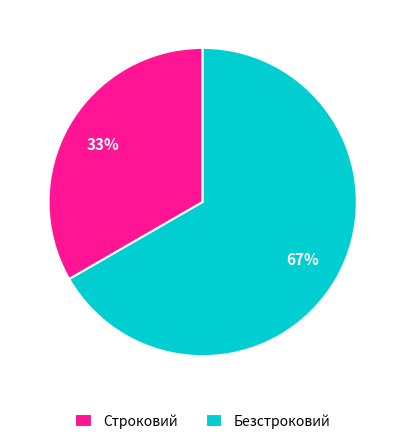

Count the number of slices in the pie.

2